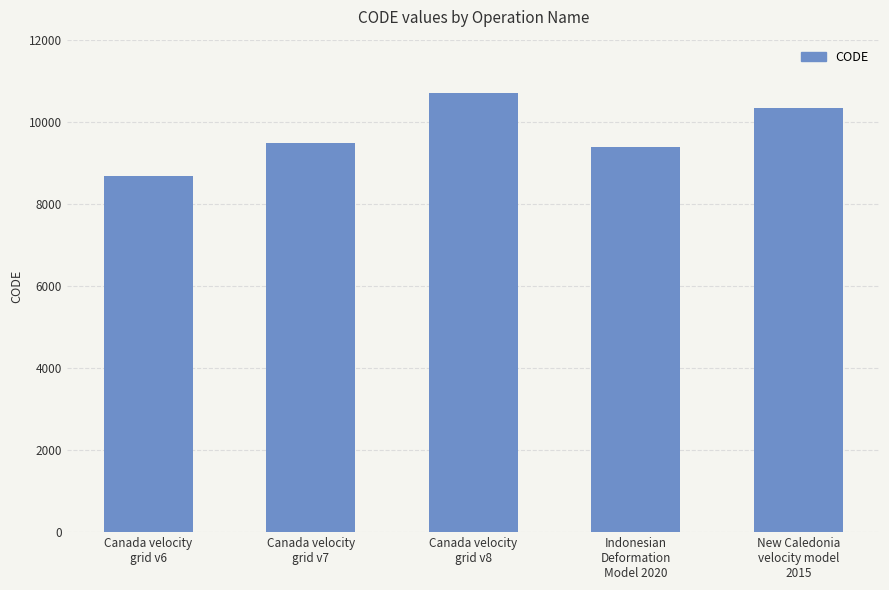

Which has a higher value, Canada velocity
grid v8 or New Caledonia
velocity model
2015?

Canada velocity
grid v8